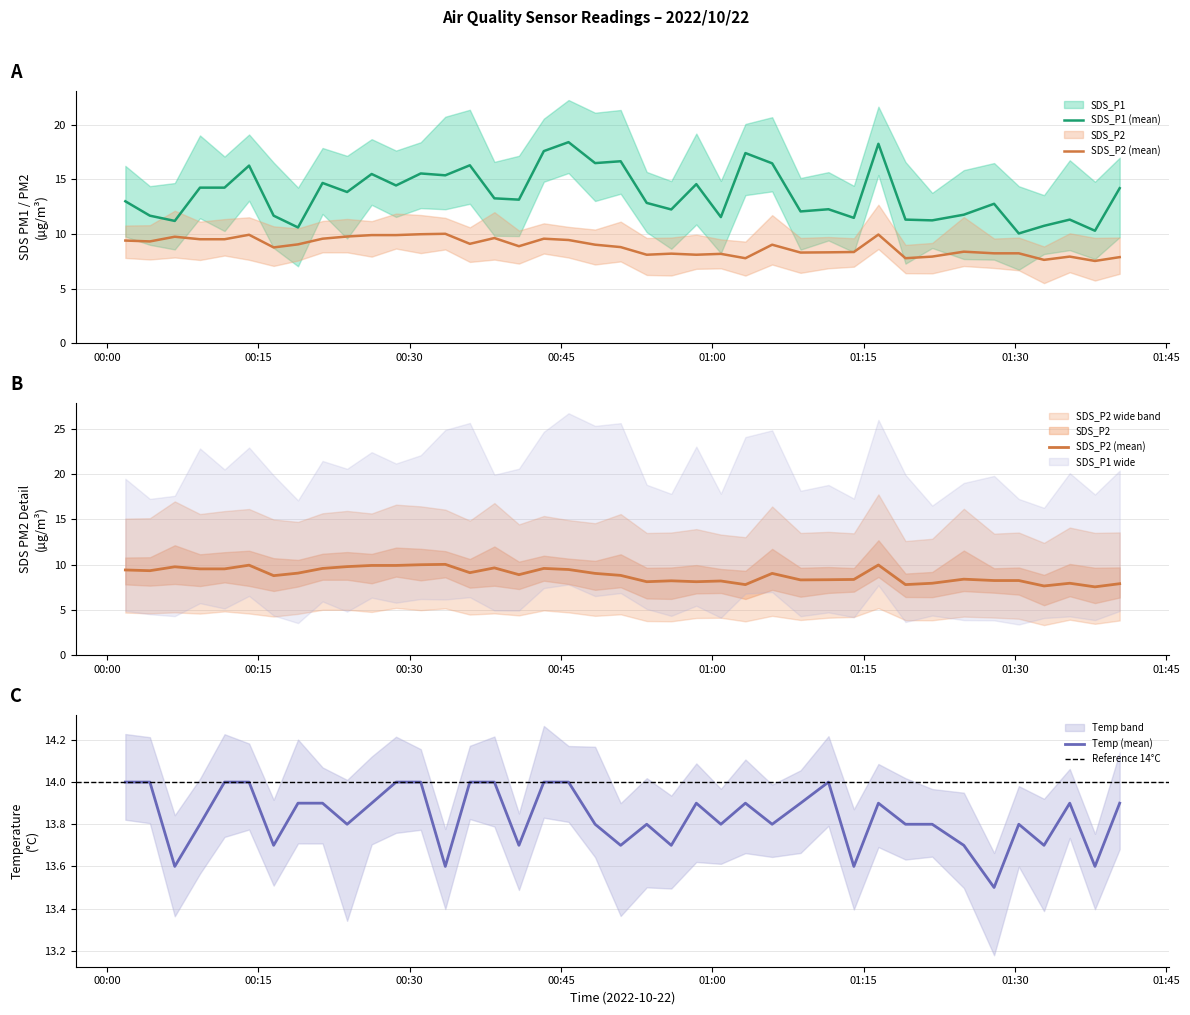

At which category does SDS_P2 reach its first local peak?

00:06